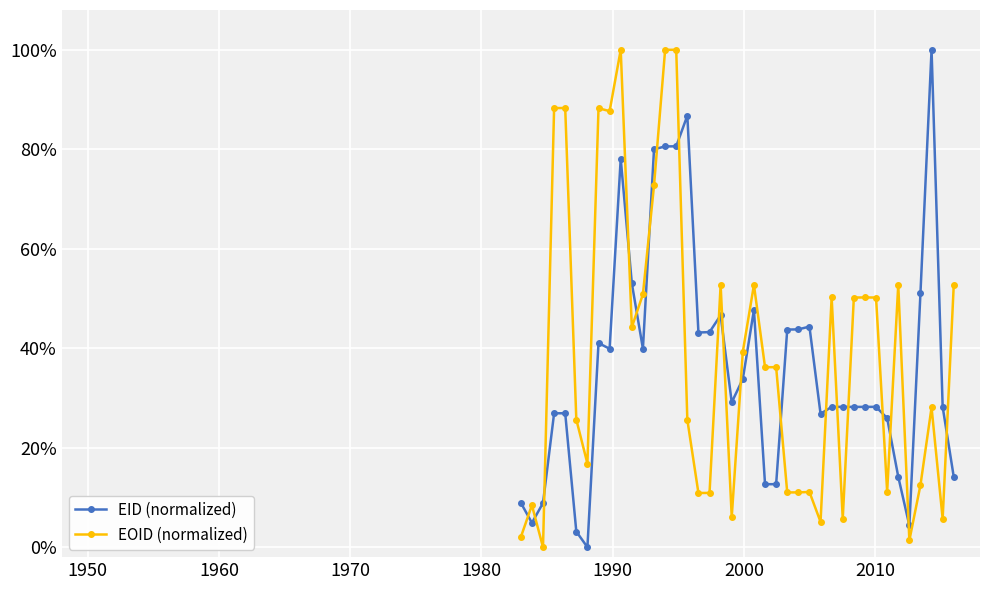

Does the chart have visible grid lines?

Yes